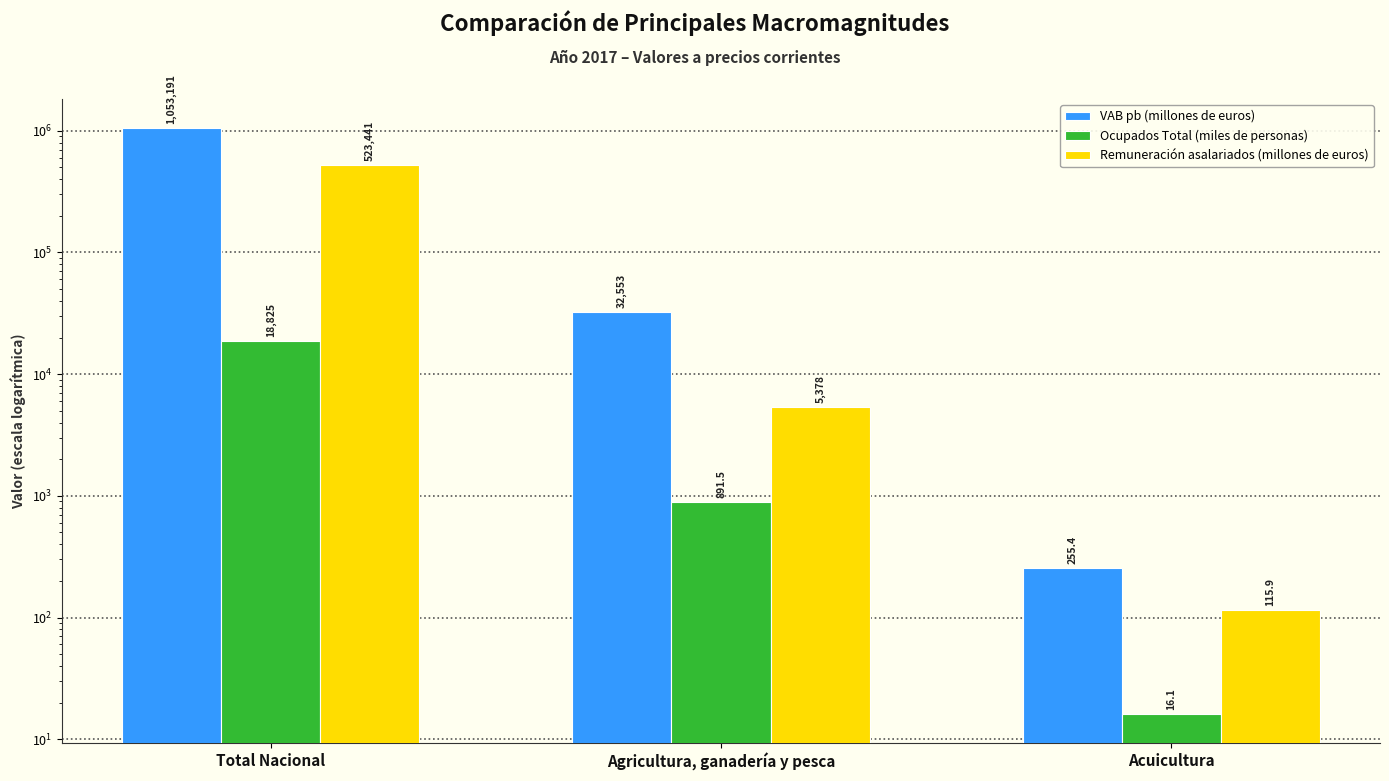

What is the spread (max minus min) of values at Total Nacional?

1034366.2